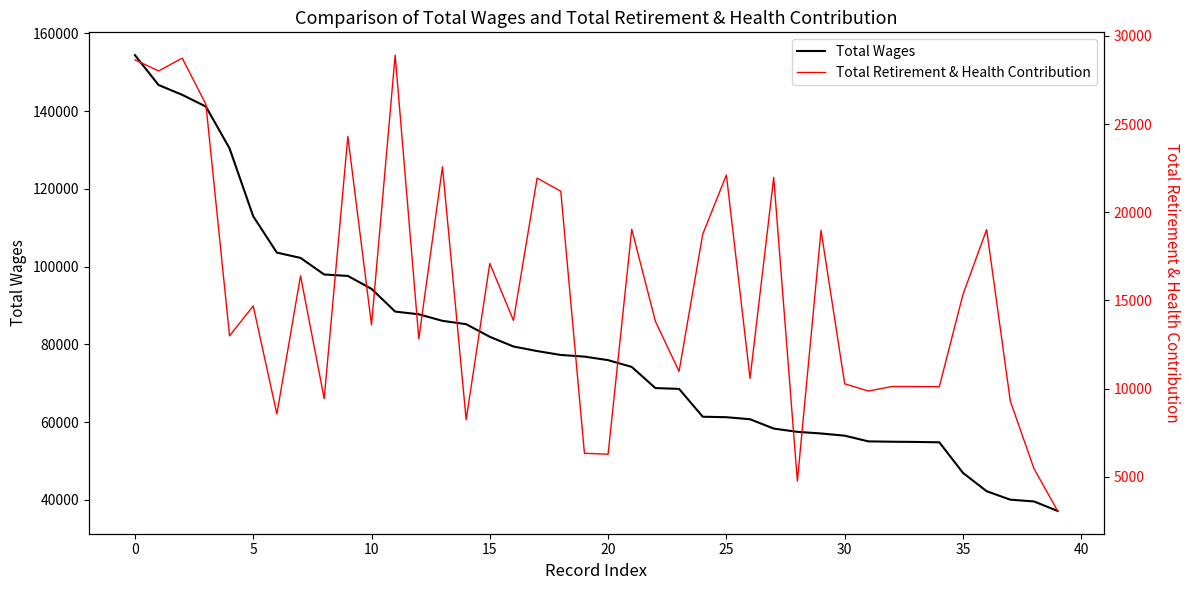

Reading left to right, what are all the values shown in this chart?

Total Wages: 154414	146730	144200	141181	130422	112961	103613	102253	97985	97613	94295	88446	87748	86064	85203	81959	79464	78287	77286	76861	75954	74209	68770	68556	61399	61274	60753	58350	57508	57087	56525	55058	54968	54911	54822	46949	42237	40059	39606	37165
Total Retirement & Health Contribution: 28647	28013	28736	26123	12996	14690	8567	16401	9437	24299	13616	28909	12829	22576	8244	17098	13869	21935	21194	6341	6286	19035	13817	10981	18757	22113	10584	21971	4759	18977	10276	9867	10125	10120	10113	15343	19021	9303	5473	3071